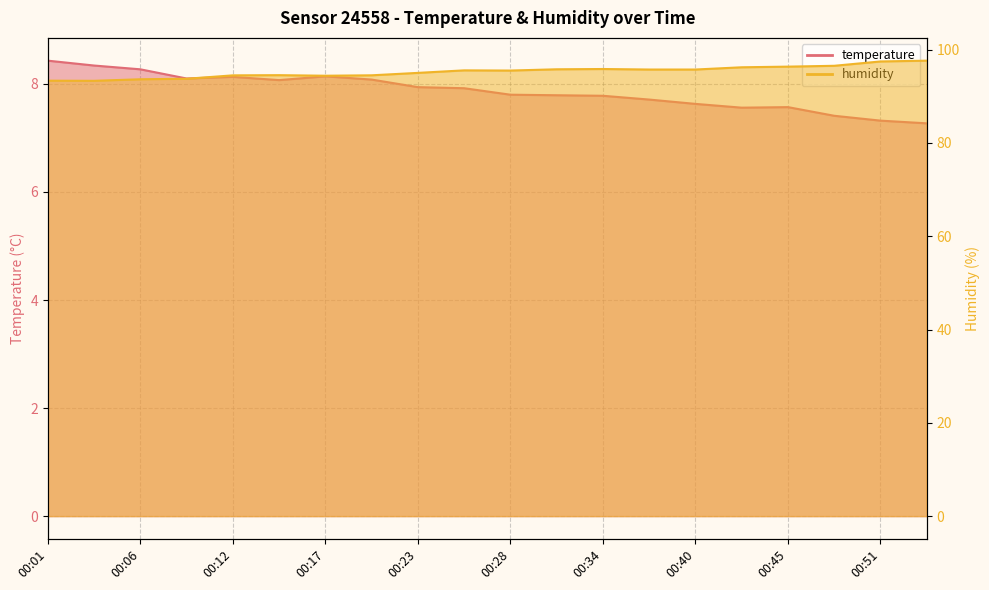

What is the average value of the humidity series?

95.3